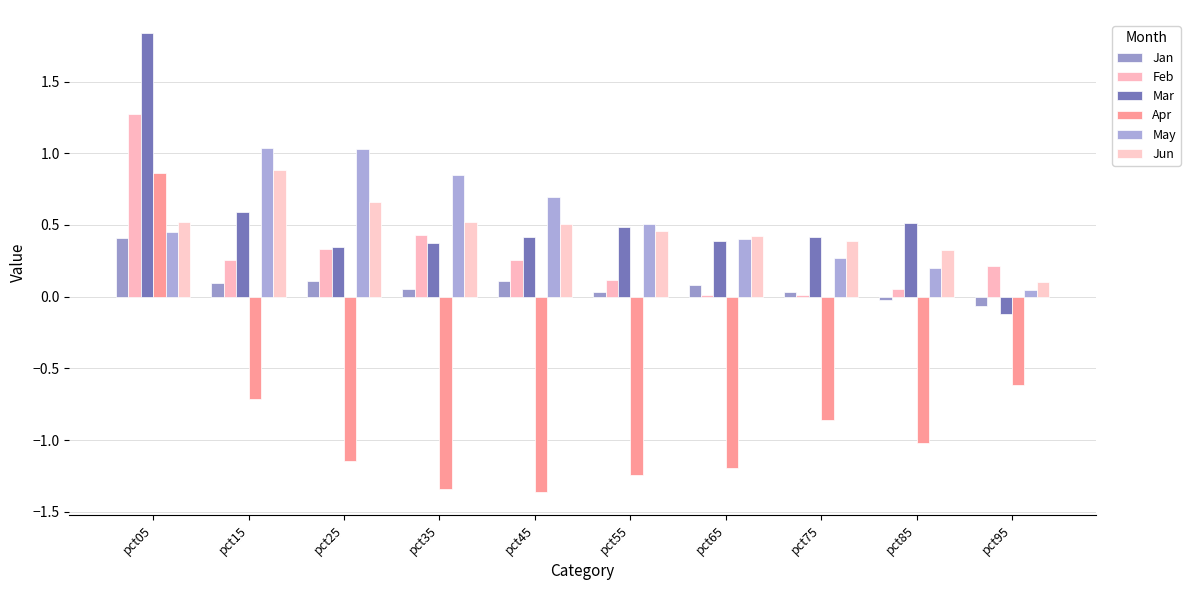

What are all the series names shown in the legend?

Jan, Feb, Mar, Apr, May, Jun